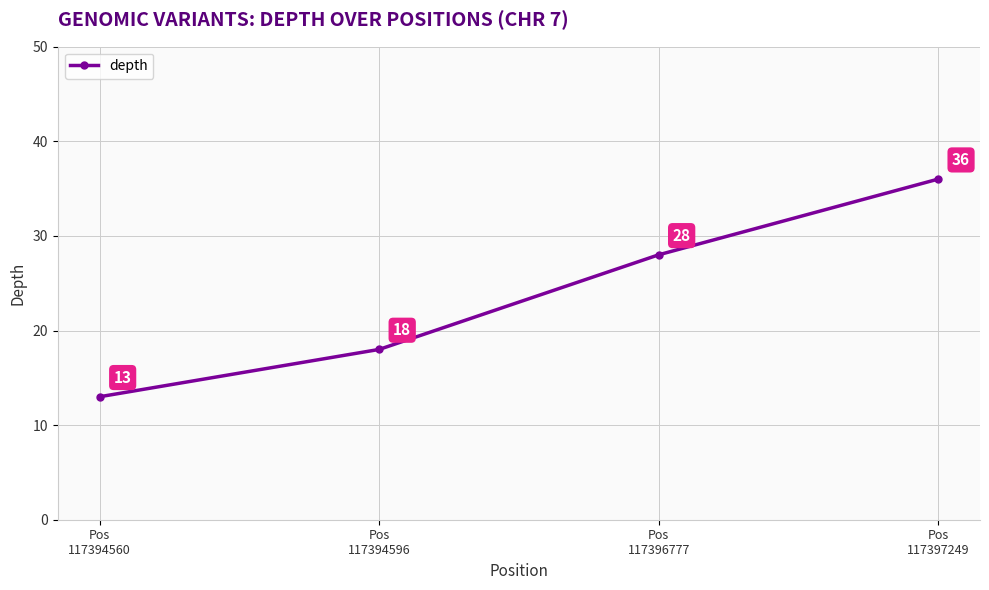

What is the minimum value shown in the chart?

13